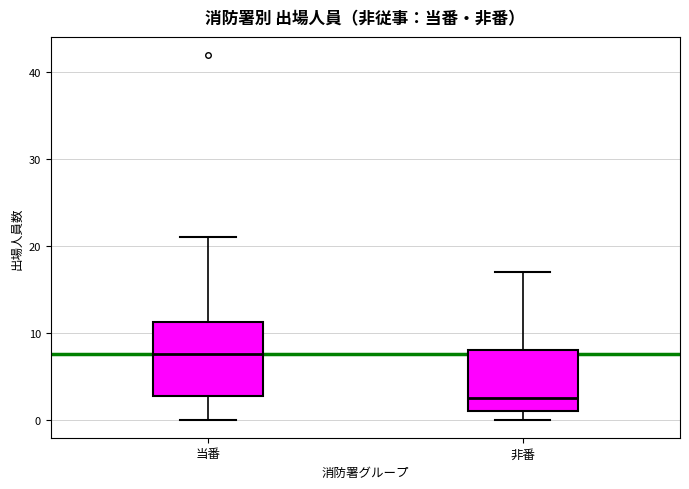

Where does the upper whisker of the box for 当番 end on the y-axis? The values are not printed on the chart, so give them approximately, as read against the axis.

21